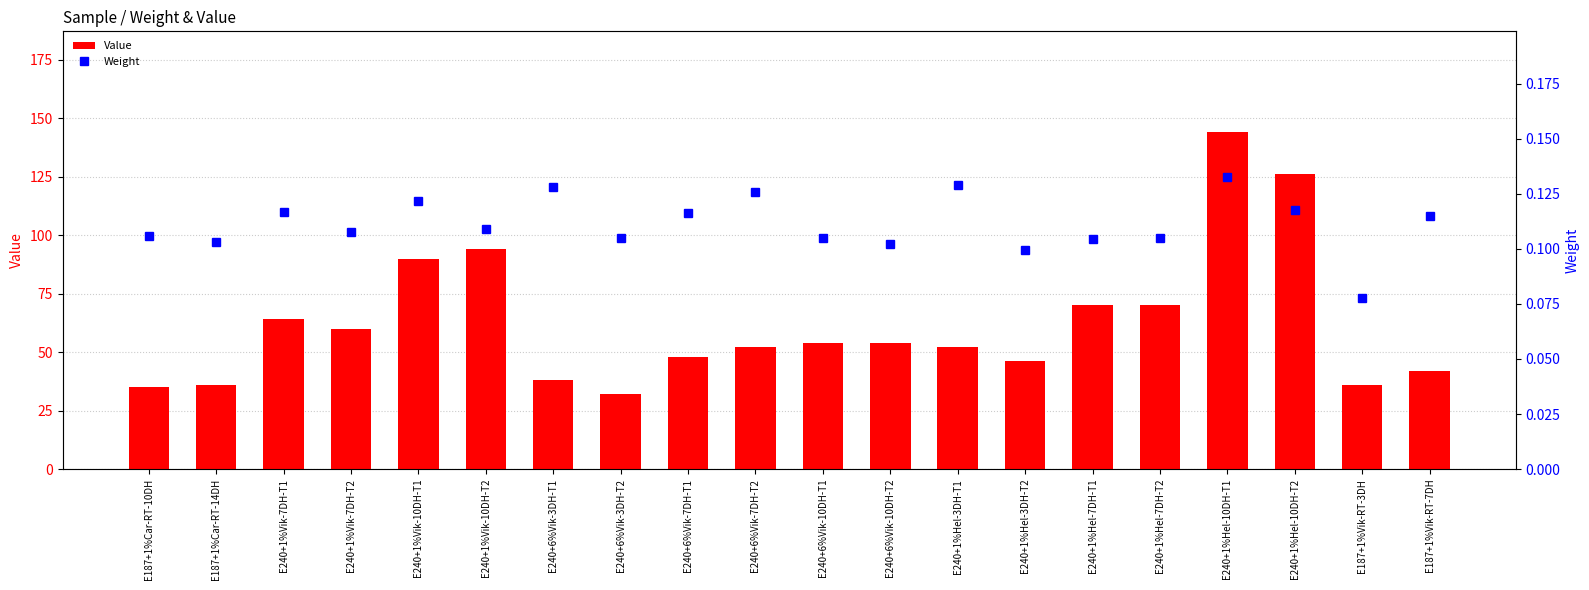

Reading left to right, extract all data points from this chart.

Value: 35.0	36.0	64.0	60.0	90.0	94.0	38.0	32.0	48.0	52.0	54.0	54.0	52.0	46.0	70.0	70.0	144.0	126.0	36.0	42.0
Weight: 0.1	0.1	0.1	0.1	0.1	0.1	0.1	0.1	0.1	0.1	0.1	0.1	0.1	0.1	0.1	0.1	0.1	0.1	0.1	0.1